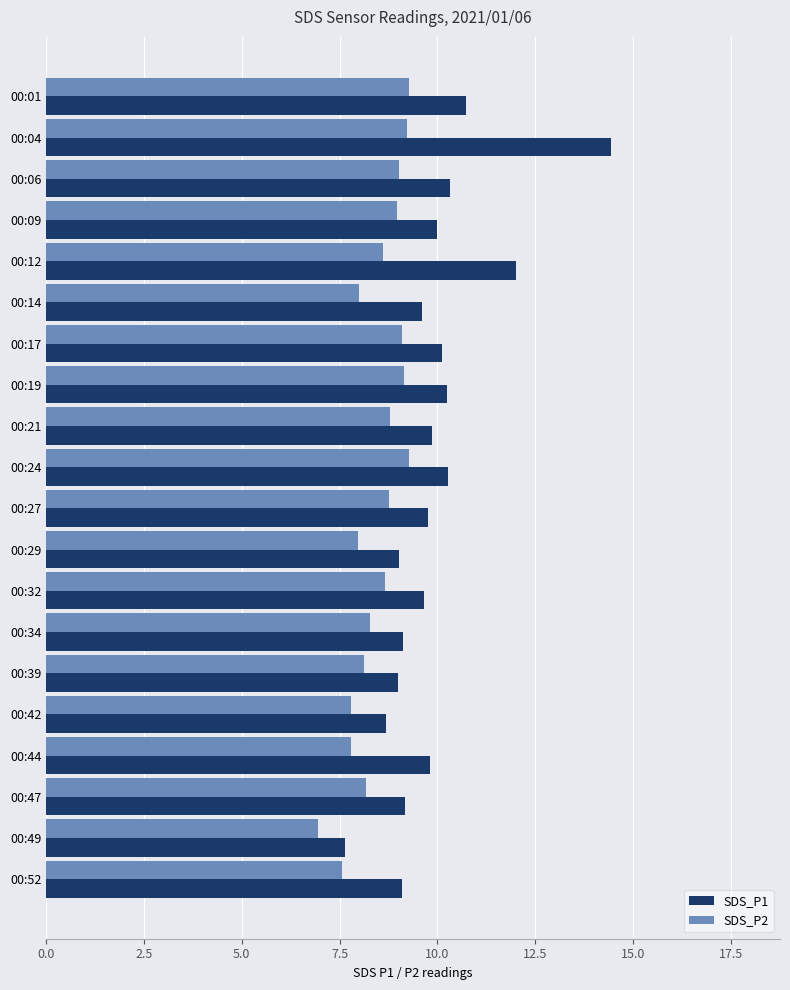

What is the approximate value of SDS_P1 at 00:44?

9.8